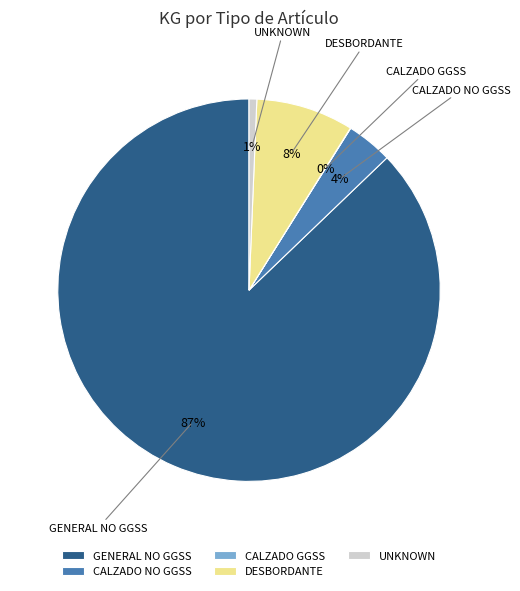

To the nearest percent, what percentage of the pie is CALZADO NO GGSS?

4%